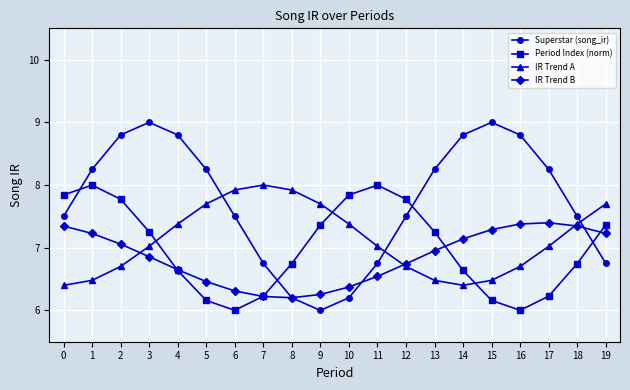

Where is the first local minimum for Superstar (song_ir)?

9